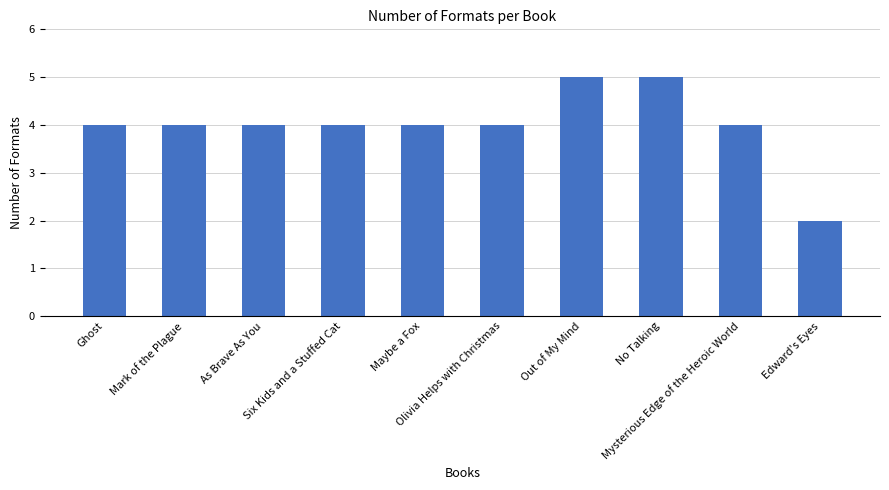

What is the difference between the second highest and second lowest values?

1